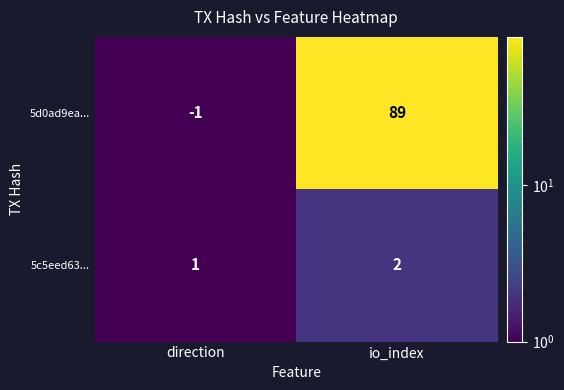

Reading right to left, what are all the values shown in this chart?

5d0ad9ea...: 89	-1
5c5eed63...: 2	1